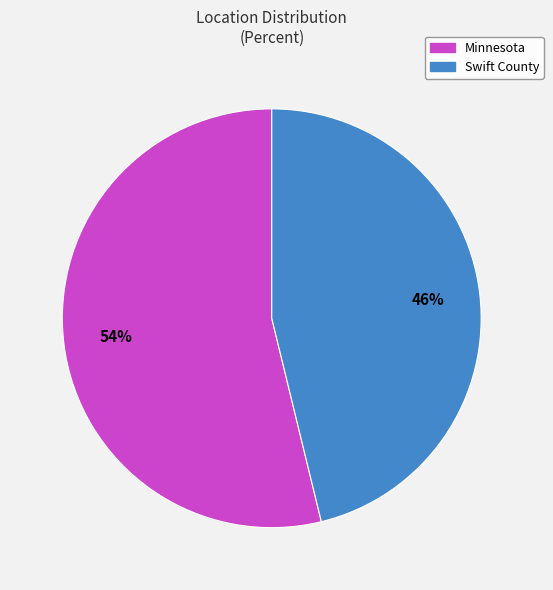

Count the number of slices in the pie.

2